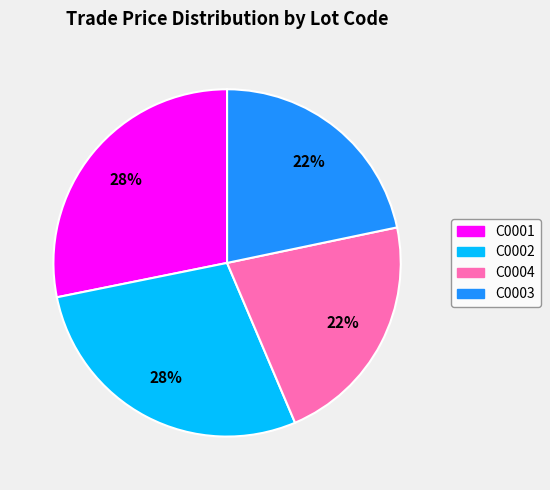

To the nearest percent, what percentage of the pie is C0002?

28%